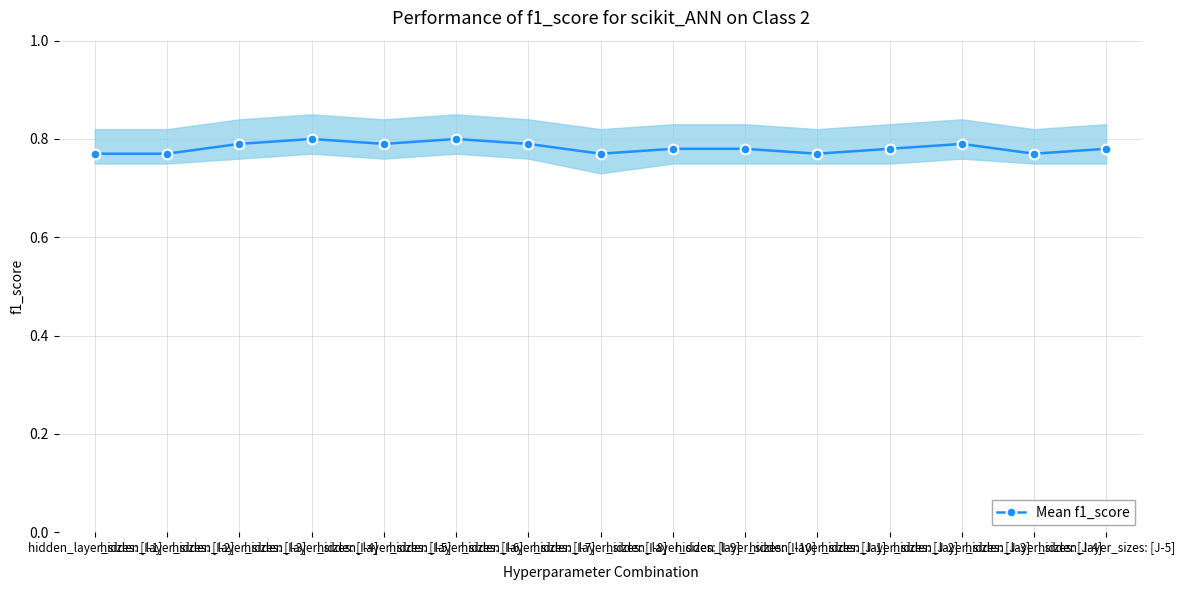

What is the label of the 14th point from the right?

hidden_layer_sizes: [I-2]